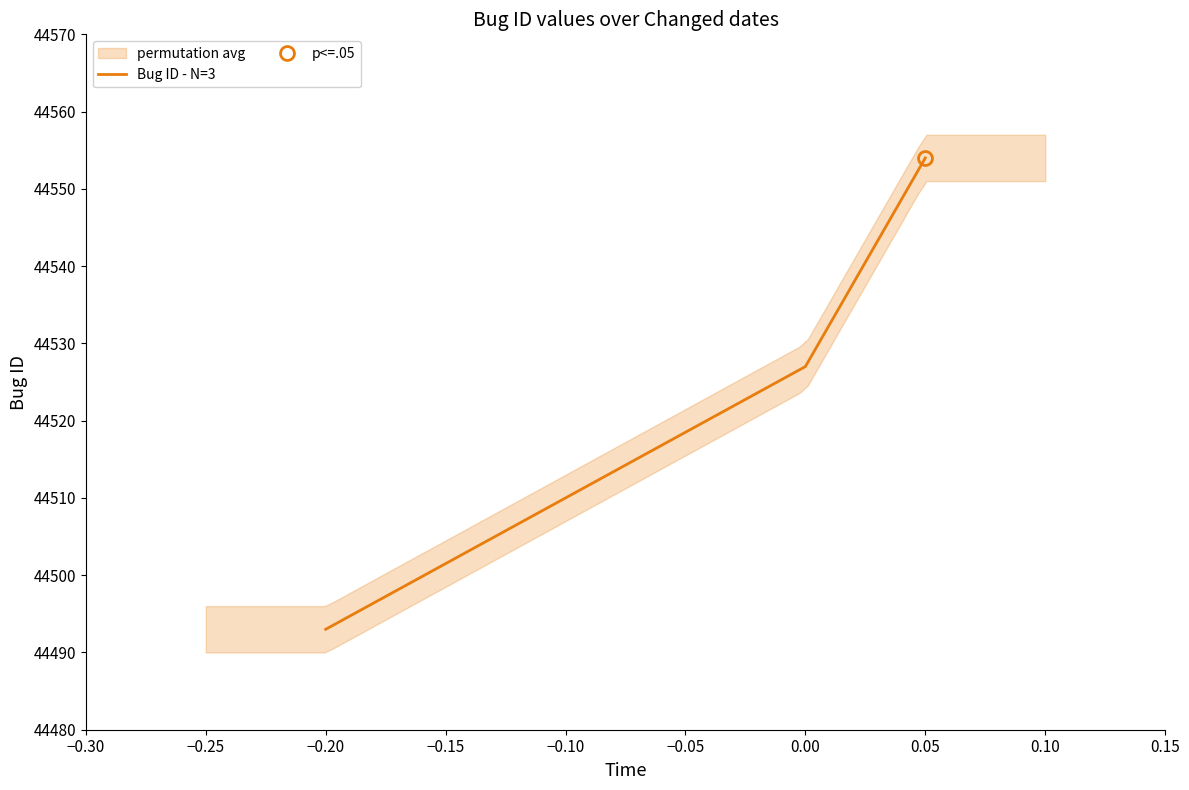

True or false: Bug ID - N=3 has a value of 44527 at 0.00.

True